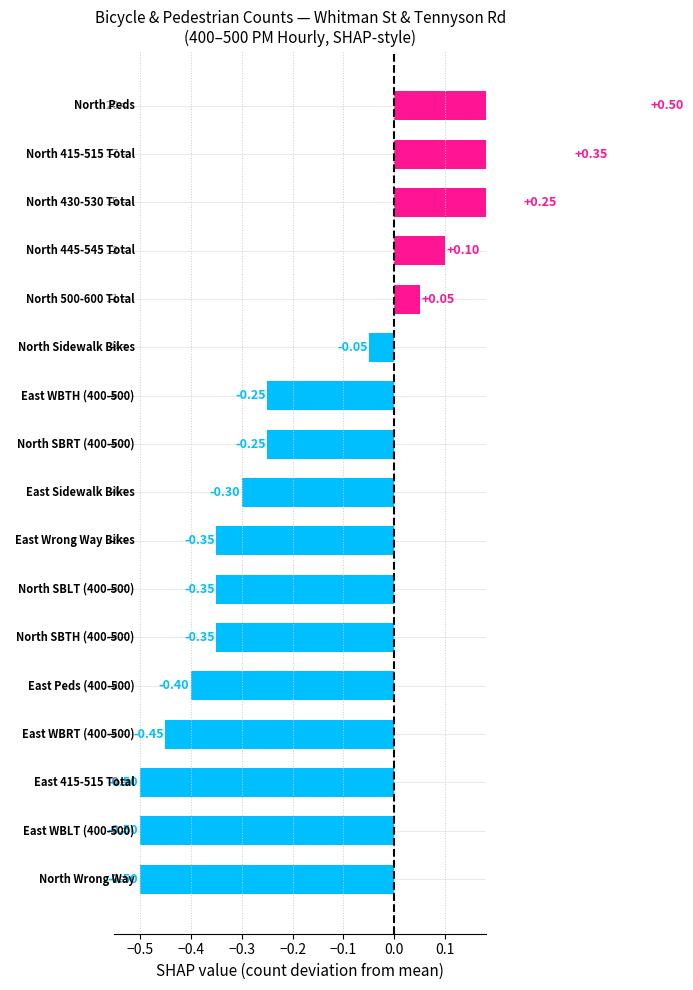

How many bars are there in total?

17